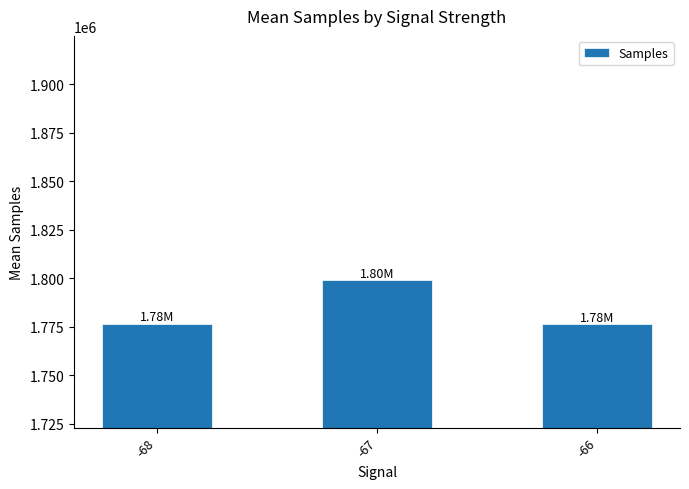

What is the sum of the values at -66 and -67?

3575388.1